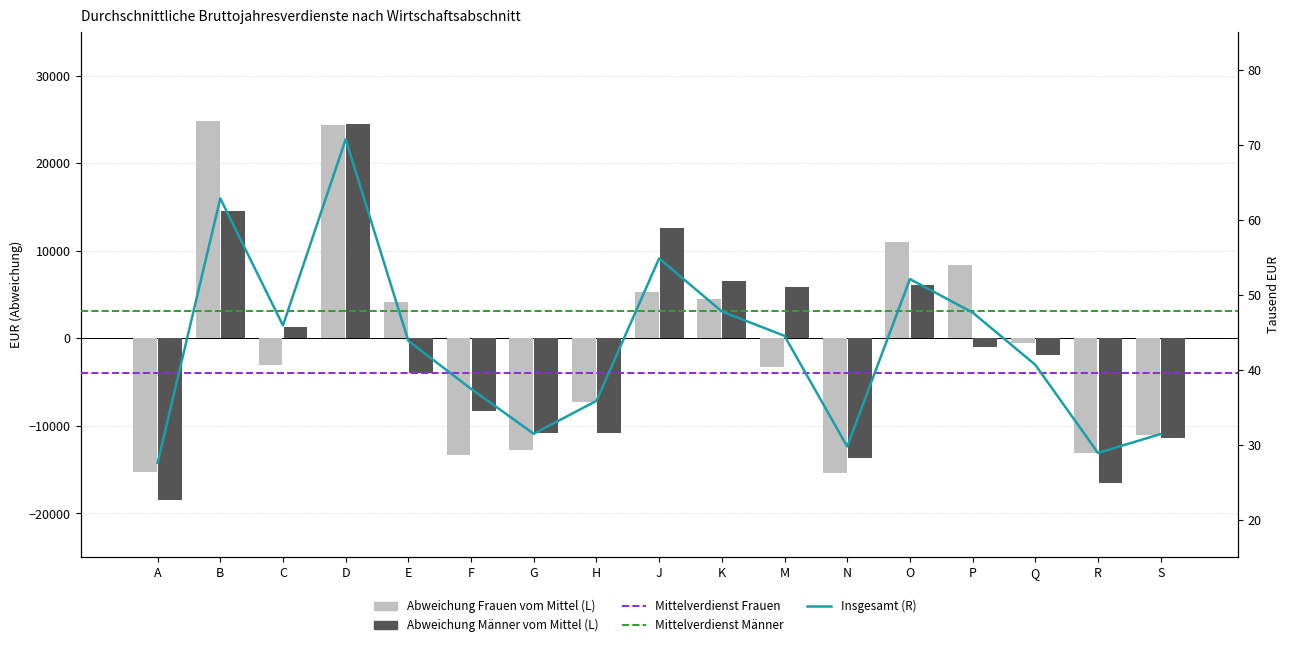

What is the label of the 9th bar from the left?

J